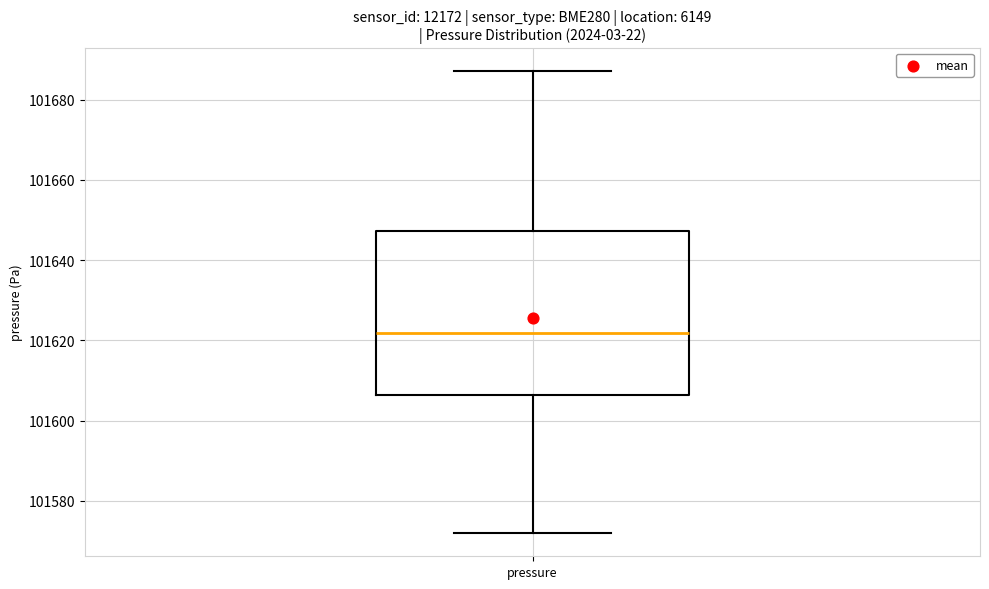

Where does the lower whisker of the box for pressure end on the y-axis? The values are not printed on the chart, so give them approximately, as read against the axis.

101572